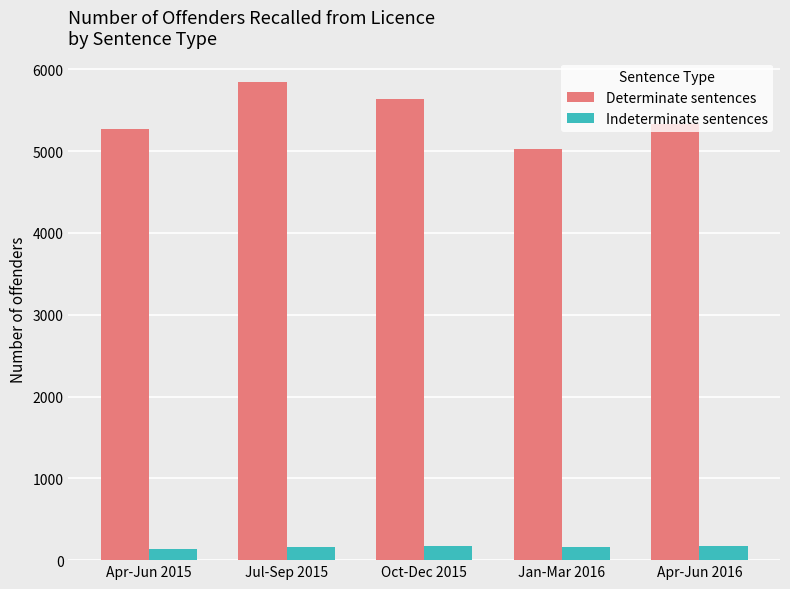

Where does the Indeterminate sentences series first go above 160?

Oct-Dec 2015